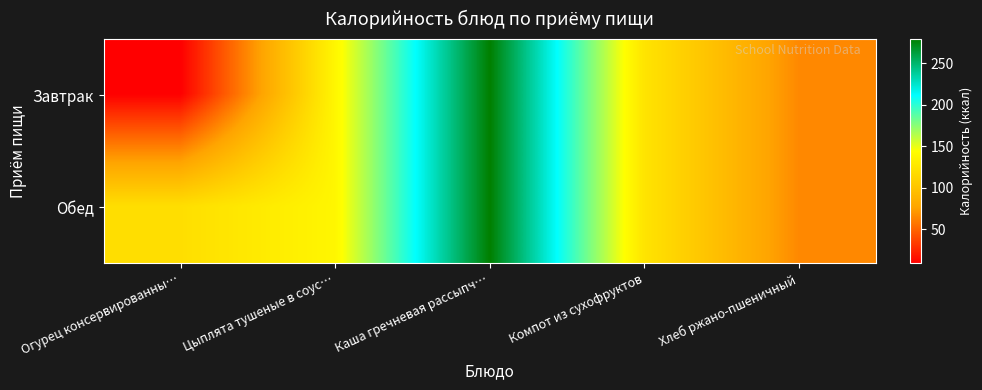

What is the total value across all series at Цыплята тушеные в соус…?

275.4